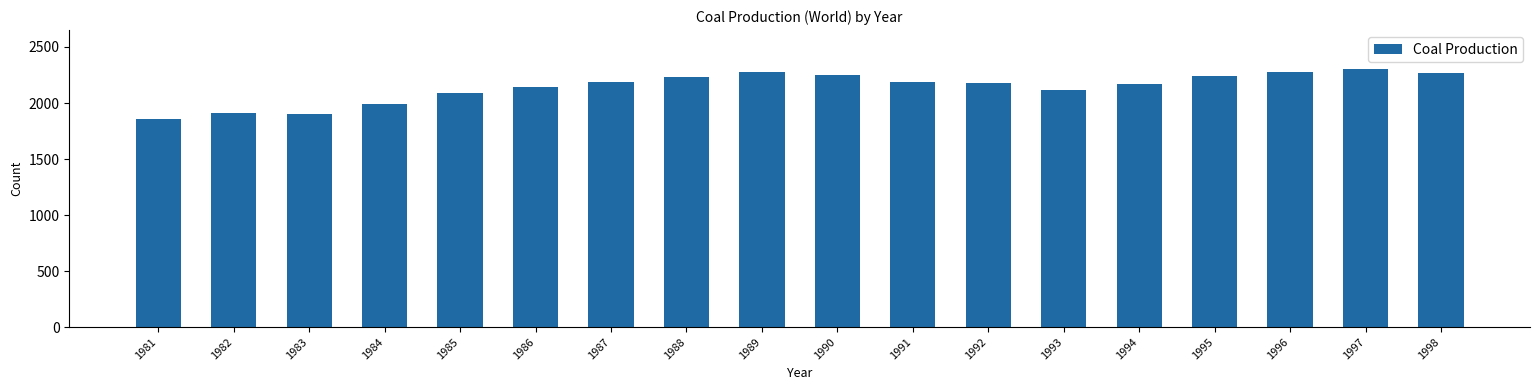

Where is the data nearest to the value 2079?

1985